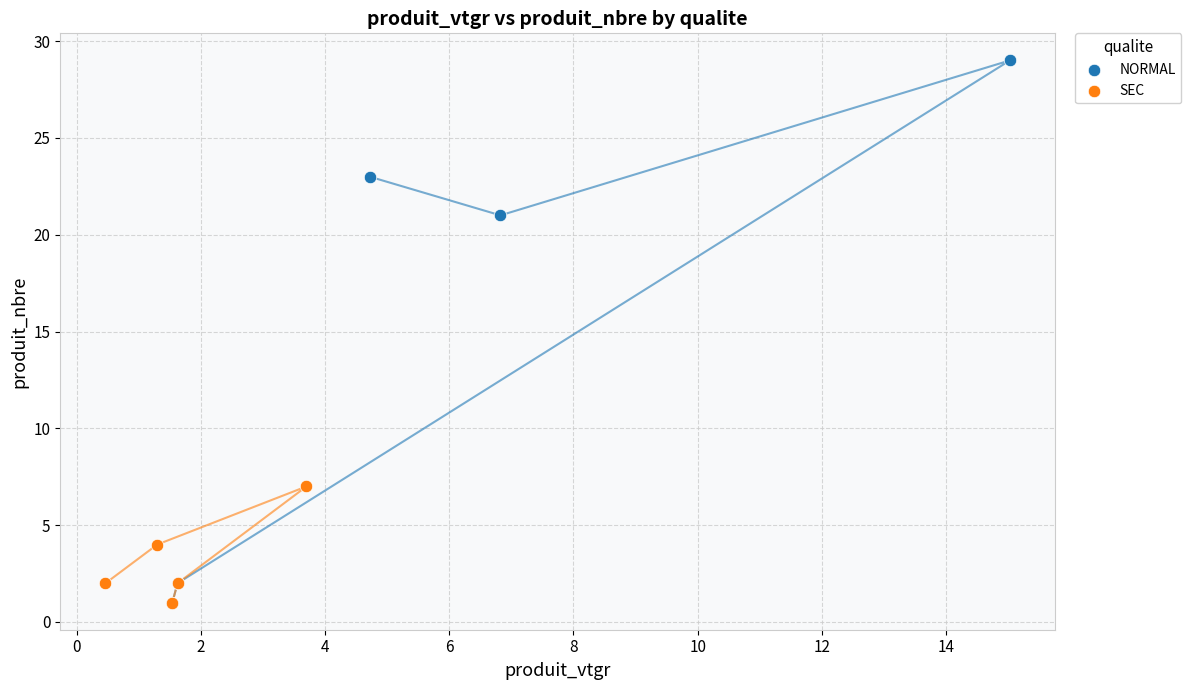

Which series contains the highest Y value?

NORMAL